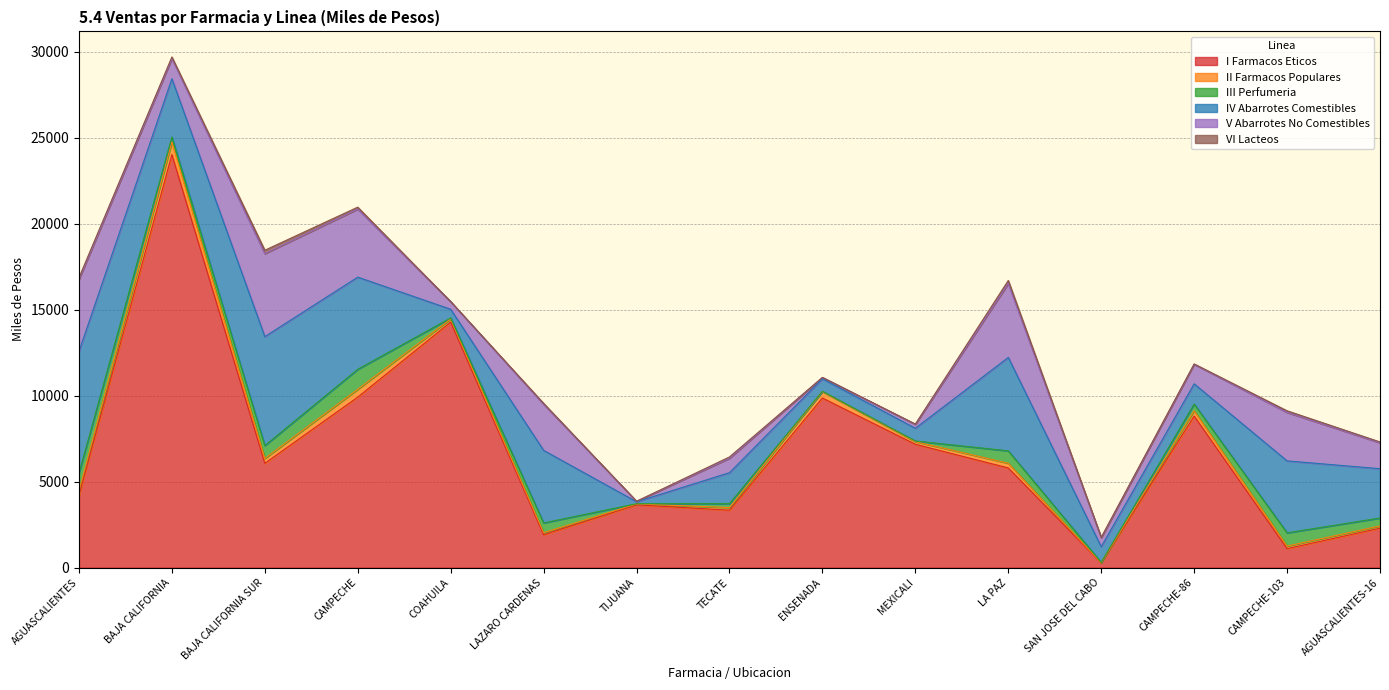

At COAHUILA, list the series in order from largest to smallest.

I Farmacos Eticos, IV Abarrotes Comestibles, V Abarrotes No Comestibles, II Farmacos Populares, III Perfumeria, VI Lacteos